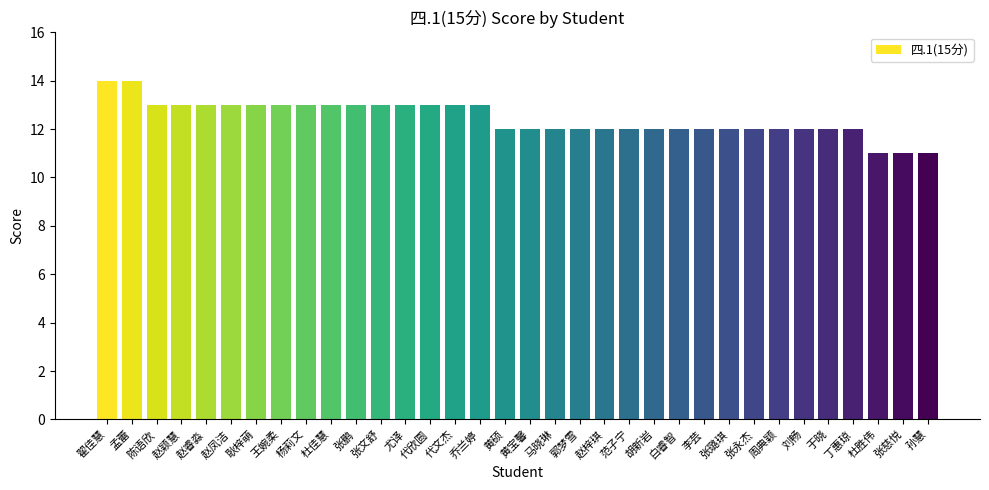

What is the label of the 2nd bar from the right?

张慈悦